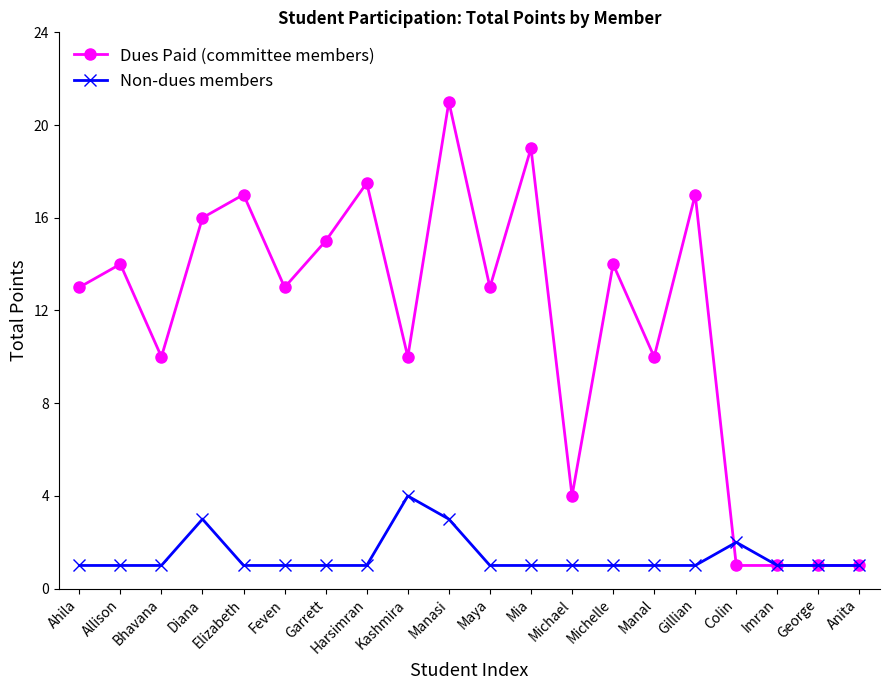

What is the maximum value for Dues Paid (committee members)?

21.0